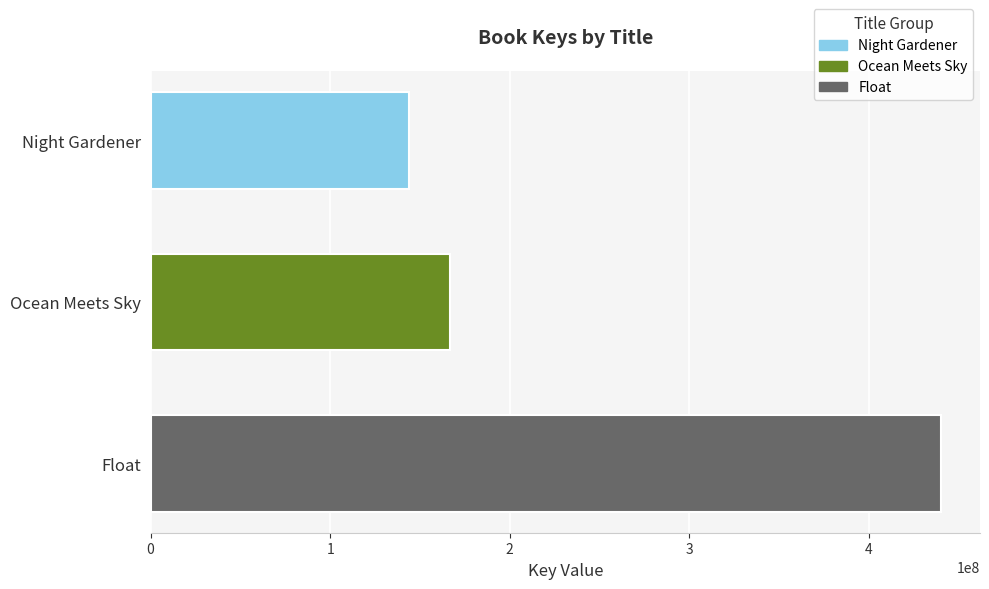

What is the greatest value displayed?

439985674